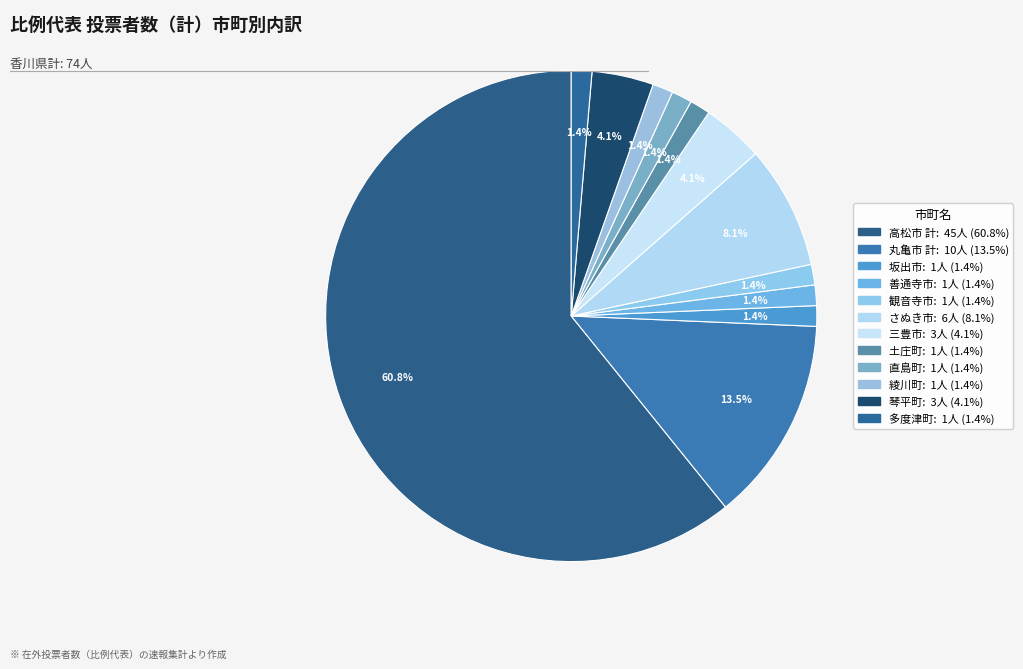

How many segments does this pie chart have?

12